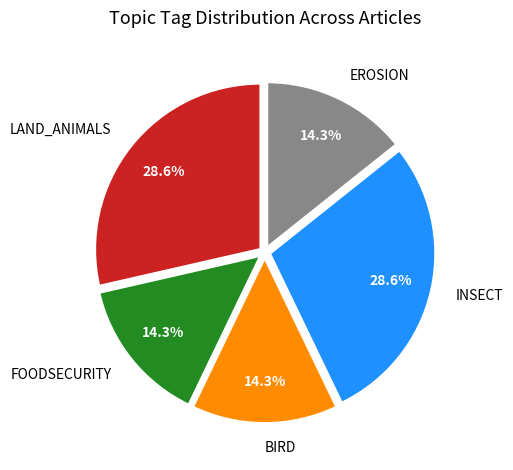

To the nearest percent, what is the difference between the FOODSECURITY and LAND_ANIMALS slice percentages?

14%